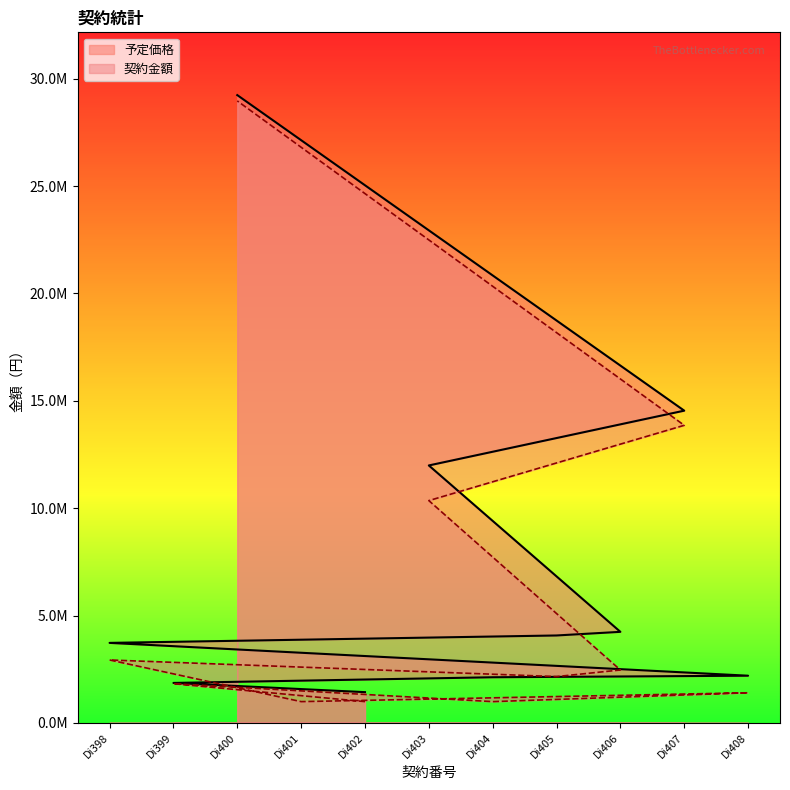

Between Di399 and Di403, which is larger?

Di403